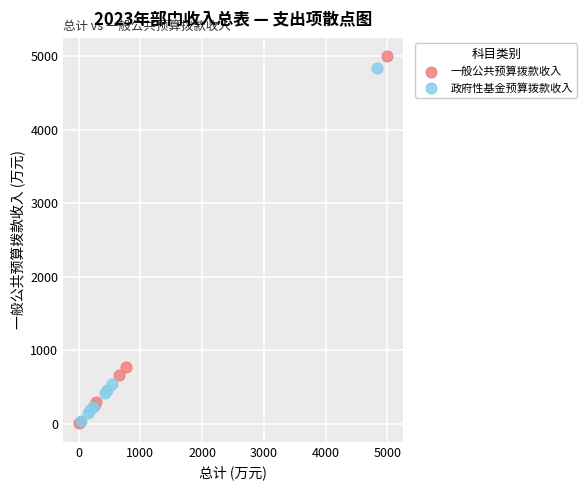

What are all the series names shown in the legend?

一般公共预算拨款收入, 政府性基金预算拨款收入